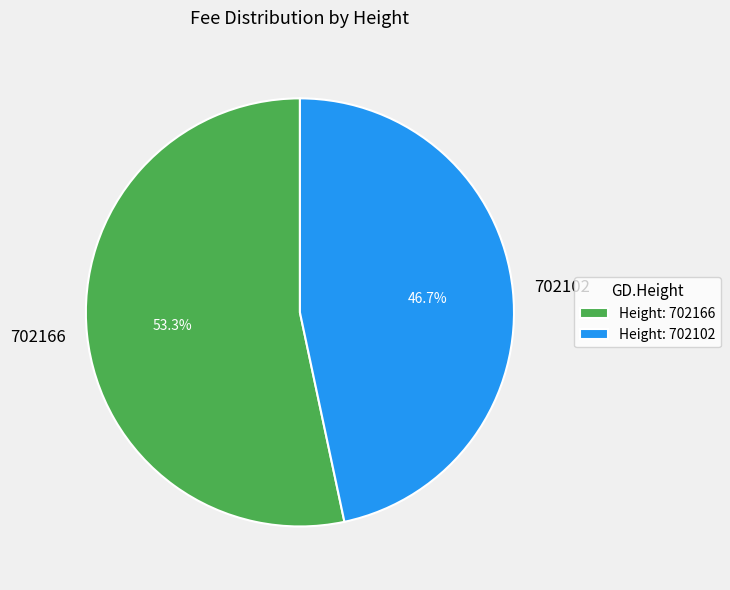

The 702166 slice represents 53% of the pie. True or false?

True